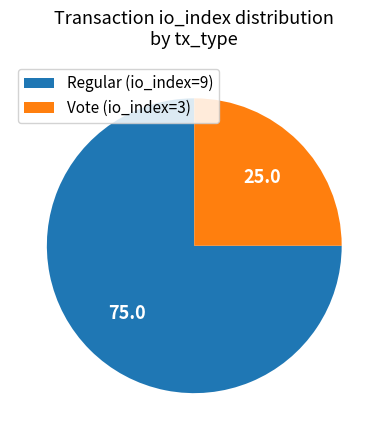

Rank the categories by value from lowest to highest.

Vote (io_index=3), Regular (io_index=9)